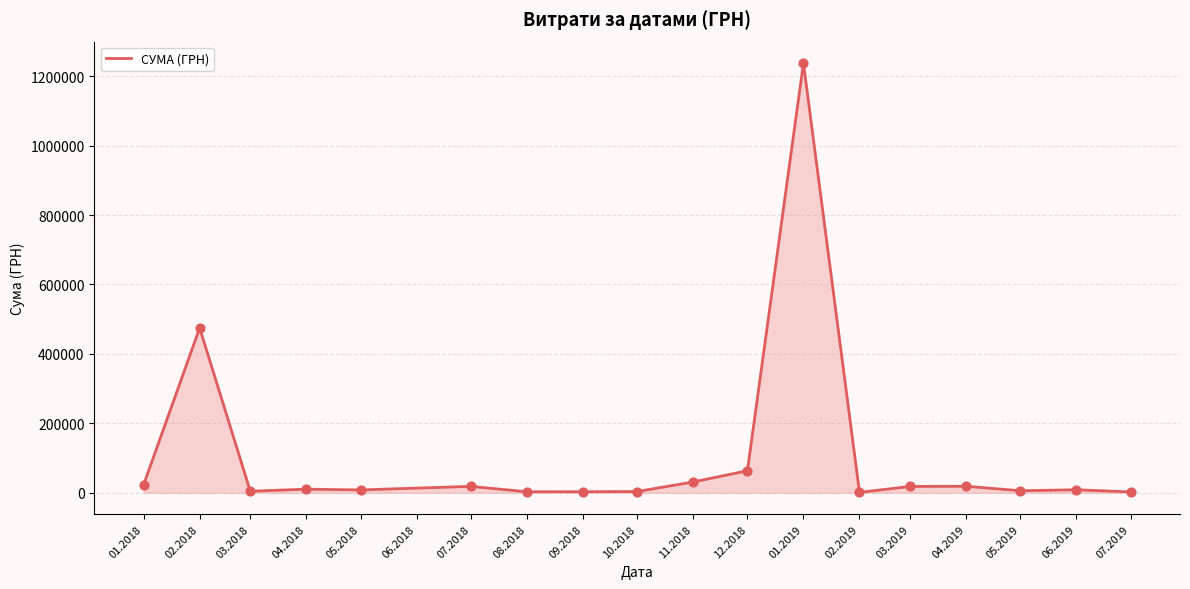

What is the ratio of the value at 04.2019 to the value at 01.2019?

0.0